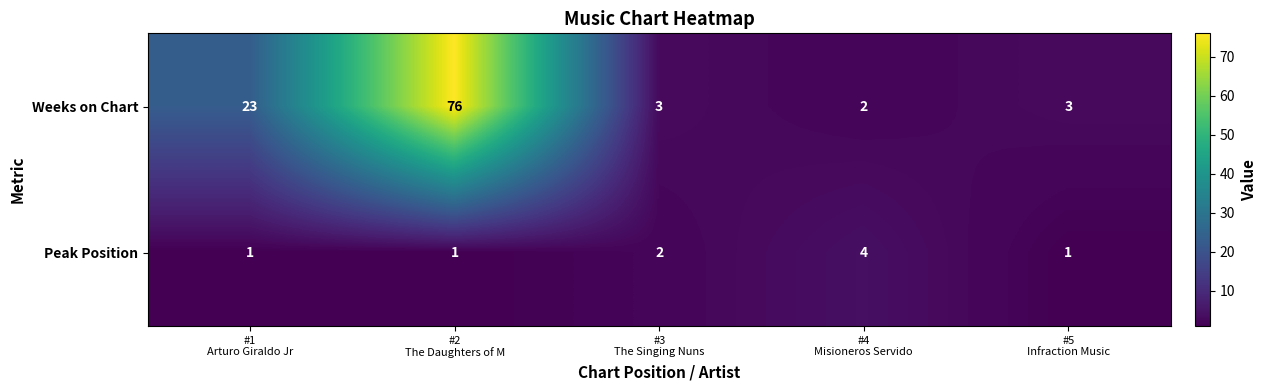

What is the maximum value shown in the chart?

76